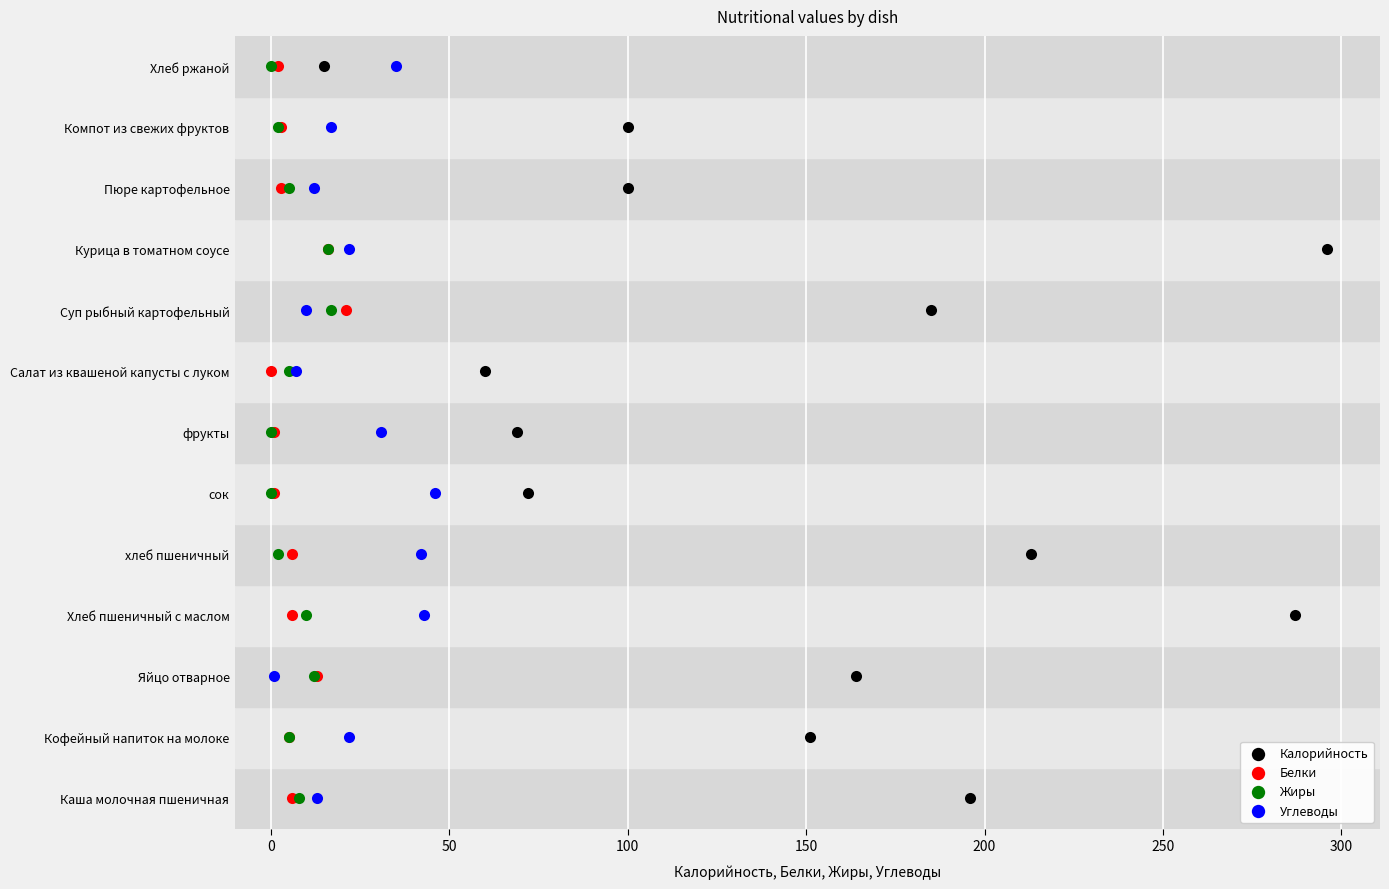

What are all the series names shown in the legend?

Калорийность, Белки, Жиры, Углеводы